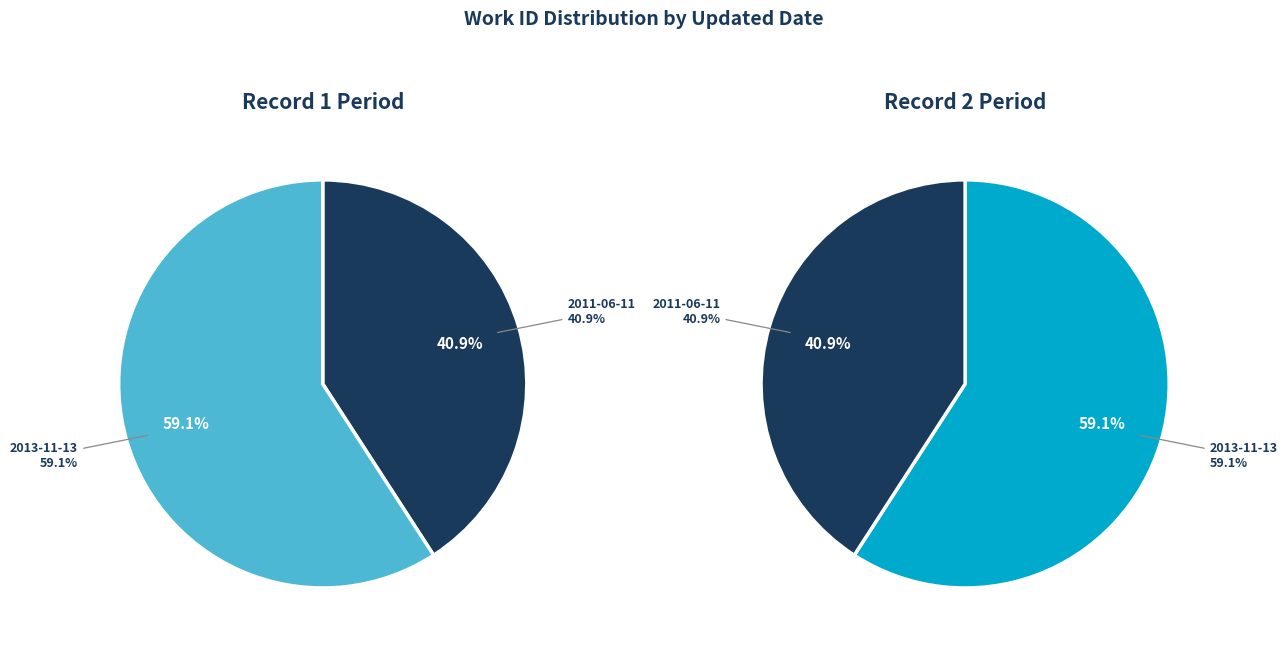

Rank the categories by value from lowest to highest.

2011-06-11, 2013-11-13